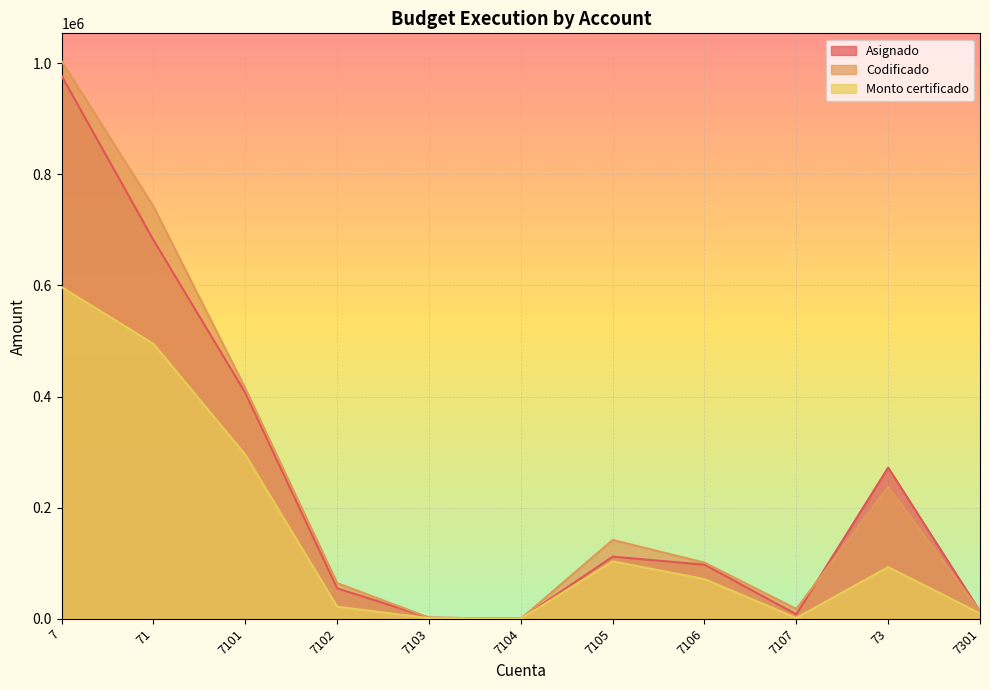

At how many categories does at least one series exceed 319674?

3